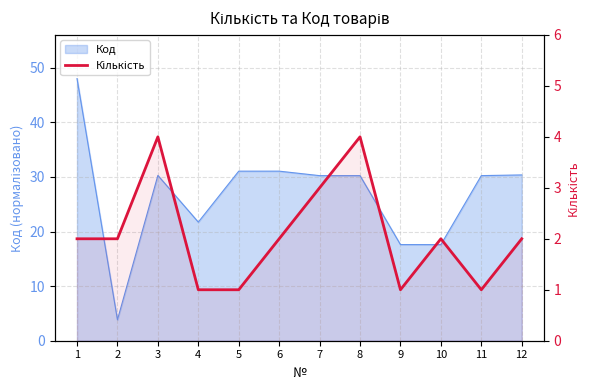

True or false: there are more than 0 points higher than both neighbors.

True